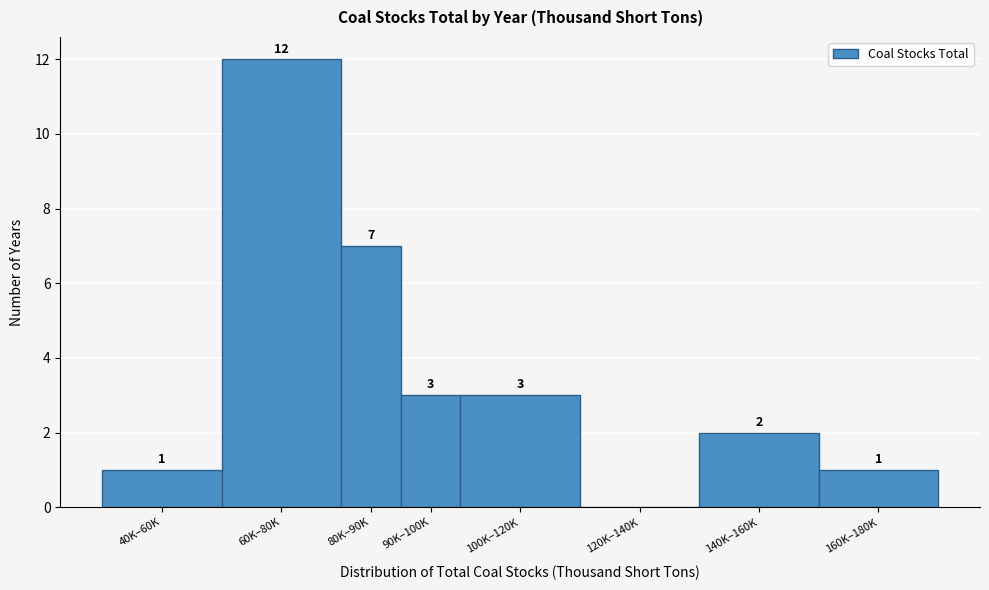

Reading right to left, transcribe all the data shown in this chart.

160K–180K=1	140K–160K=2	120K–140K=0	100K–120K=3	90K–100K=3	80K–90K=7	60K–80K=12	40K–60K=1